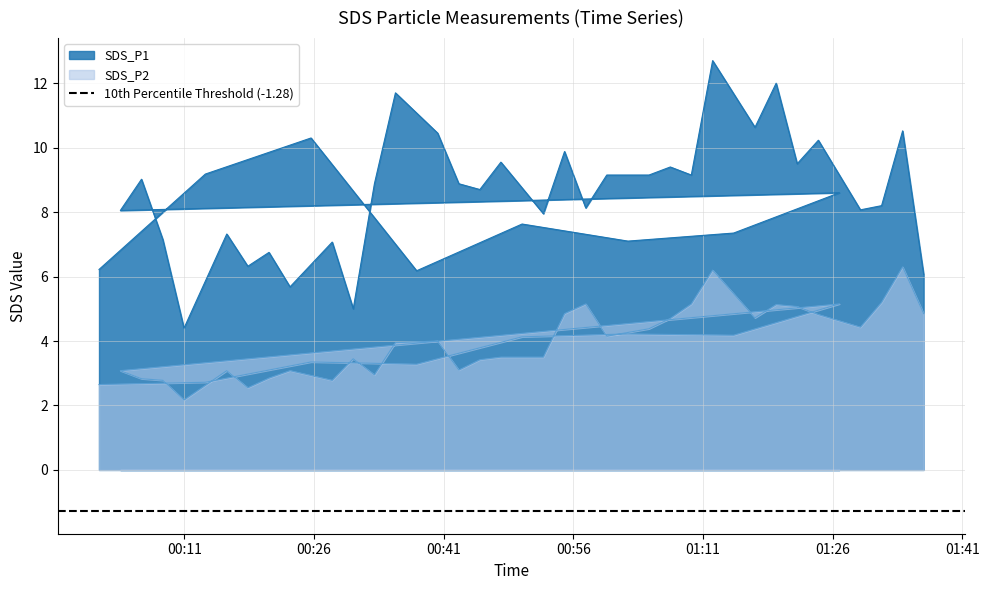

What is the minimum value shown in the chart?

2.2